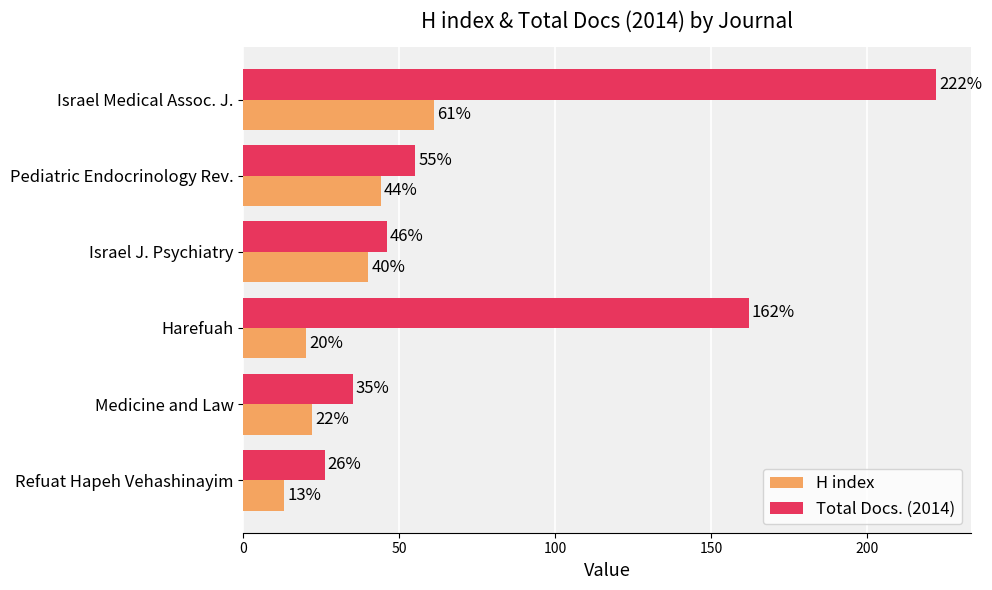

What is the difference between the maximum and minimum values in the Total Docs. (2014) series?

196